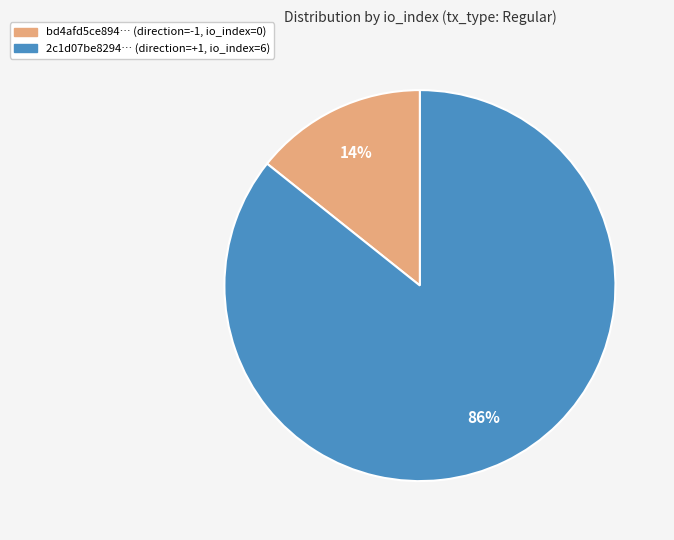

Is there any slice that represents more than half of the pie?

Yes